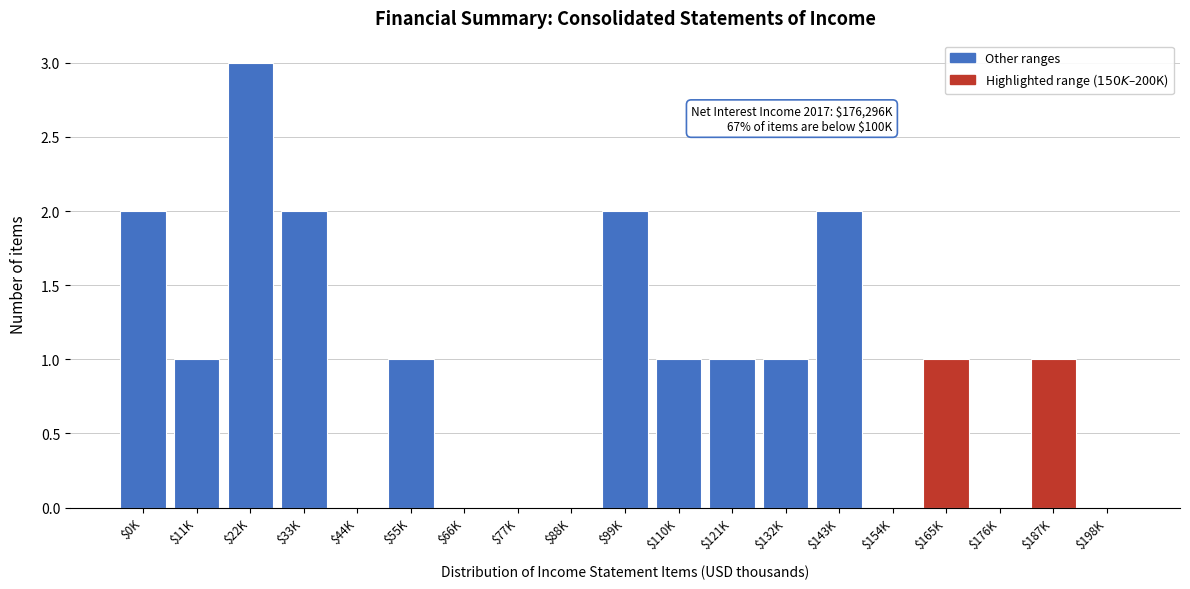

Is it true that the value at $99K is 1?

False